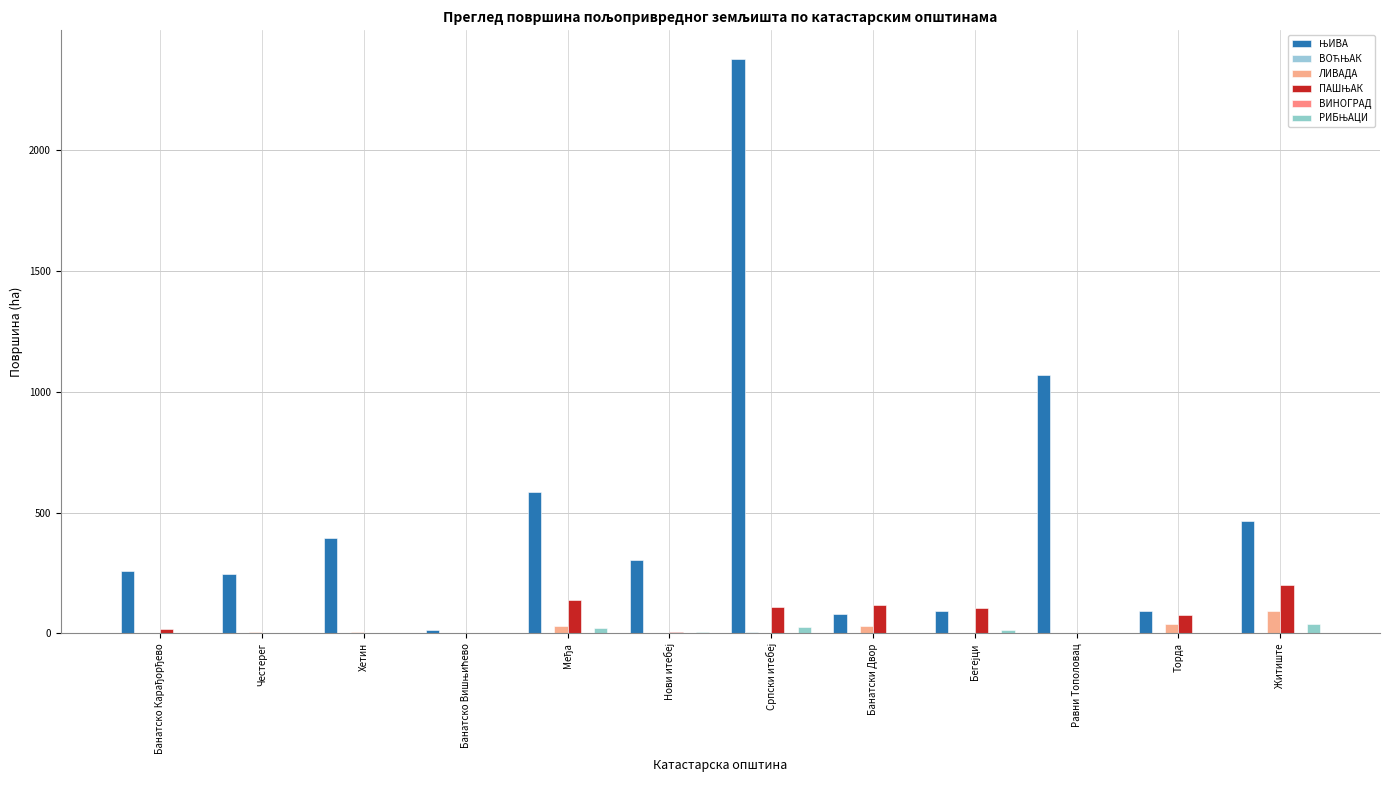

Rank the series by their maximum value, from lowest to highest.

ВИНОГРАД, ВОЋЊАК, РИБЊАЦИ, ЛИВАДА, ПАШЊАК, ЊИВА